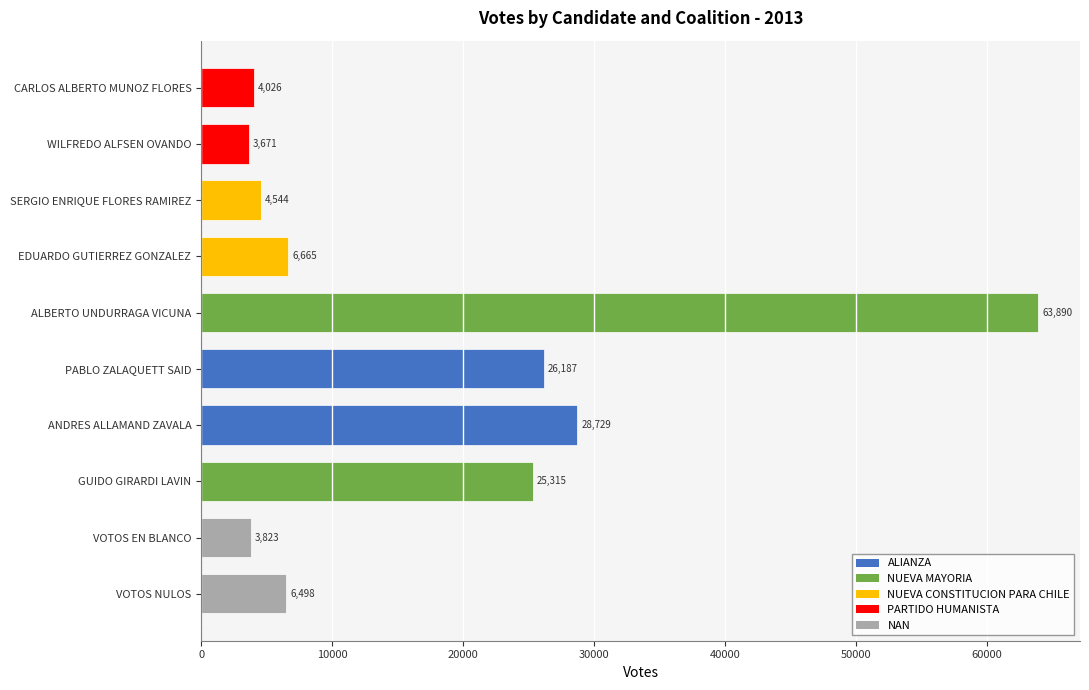

What is the greatest value displayed?

63890